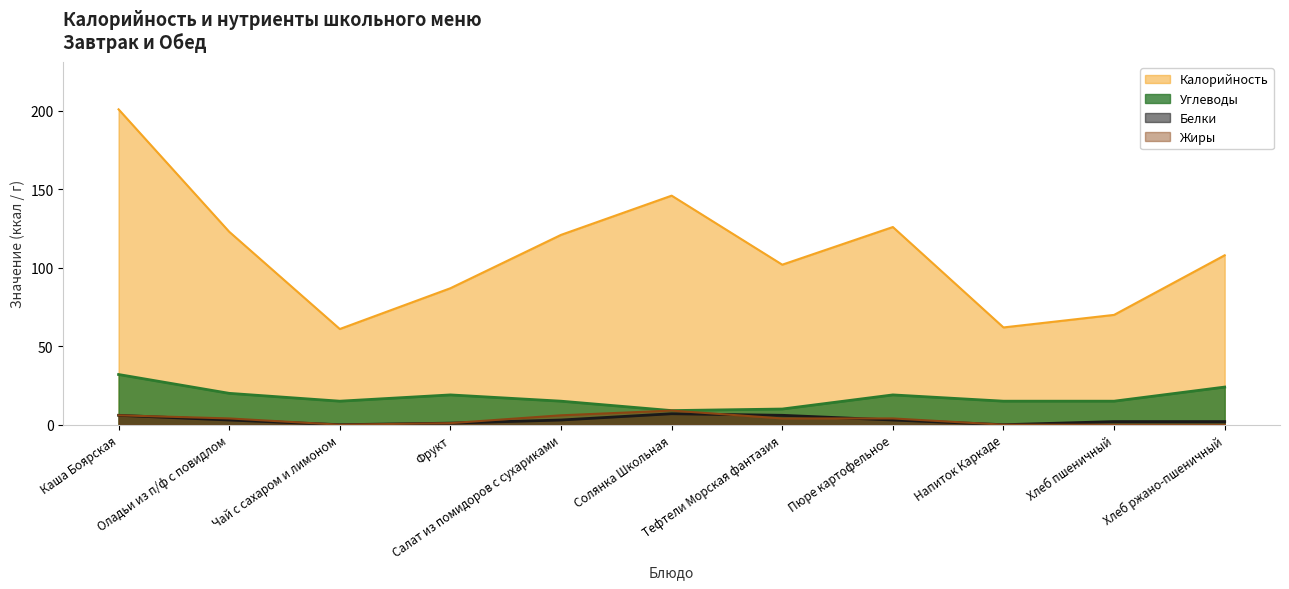

Does the chart display data point markers on the line(s)?

No